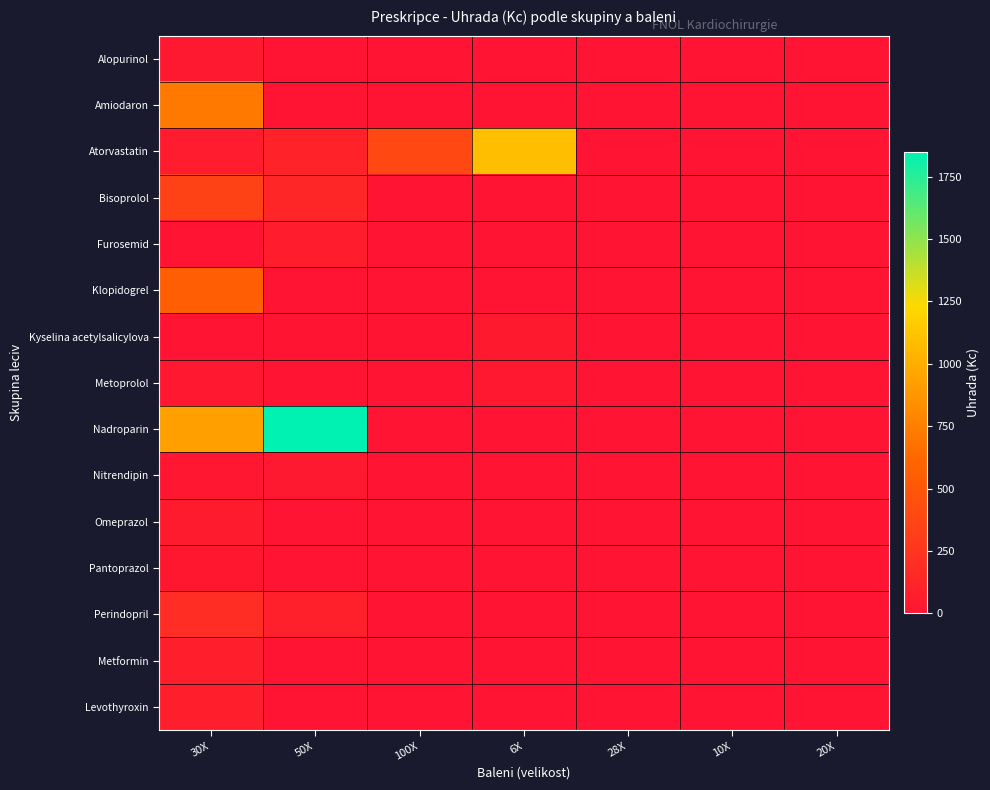

What is the spread (max minus min) of values at 6X?

1086.8